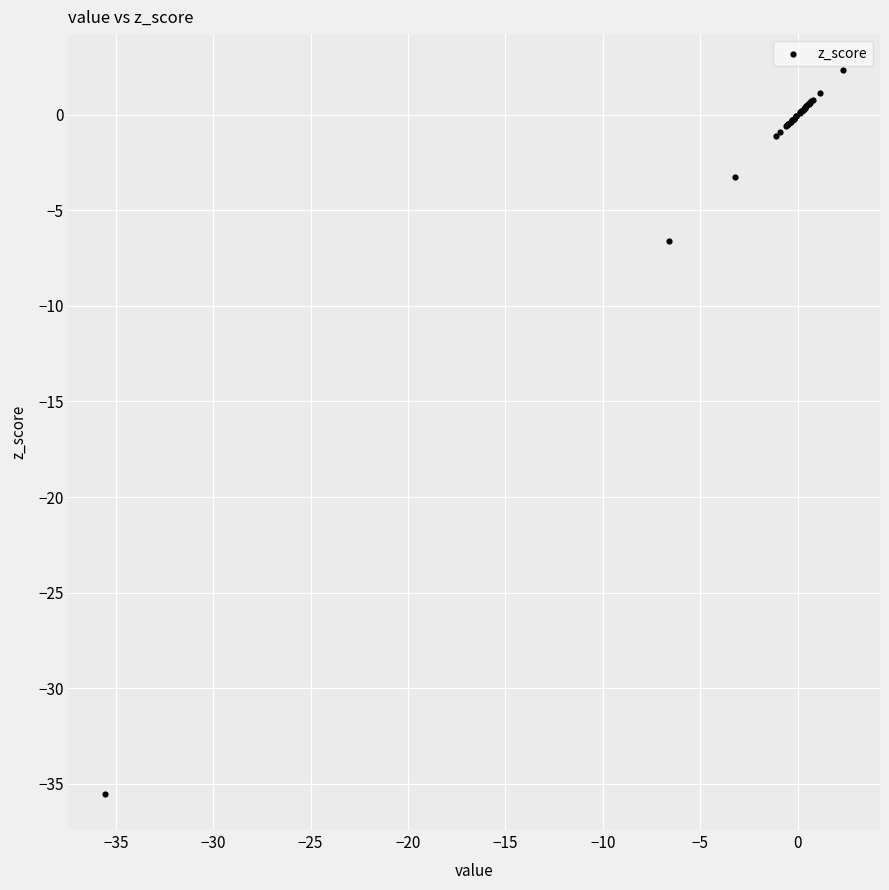

What Y value in the scatter plot is closest to -16?

-6.6